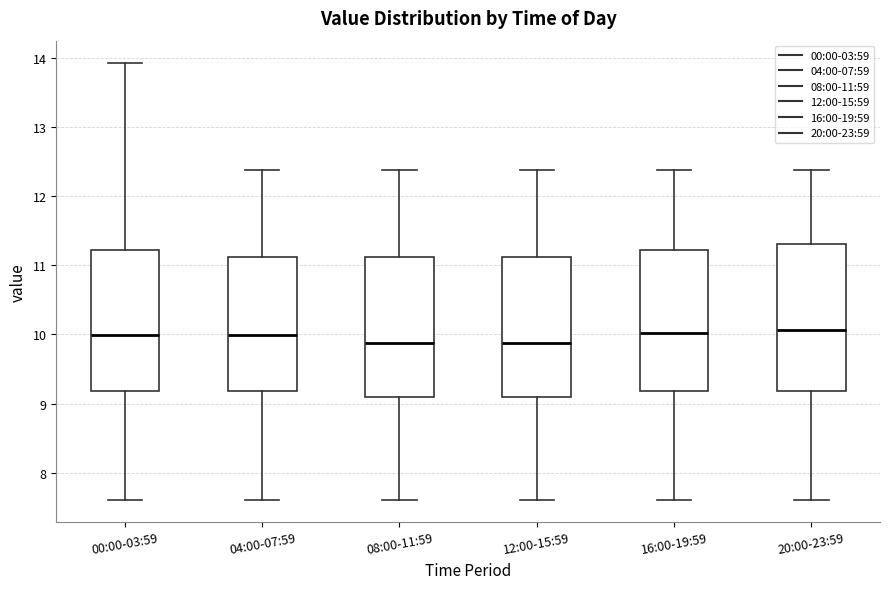

Reading left to right, transcribe this box plot: for each box, give where its median line is, the range the box spans, and where its two whiskers end, as read against the y-axis. The values are not printed on the chart, so give them approximately, as read against the axis.

00:00-03:59: median 10.0, box 9.2 to 11.2, whiskers 7.6 to 13.9
04:00-07:59: median 10.0, box 9.2 to 11.1, whiskers 7.6 to 12.4
08:00-11:59: median 9.9, box 9.1 to 11.1, whiskers 7.6 to 12.4
12:00-15:59: median 9.9, box 9.1 to 11.1, whiskers 7.6 to 12.4
16:00-19:59: median 10.0, box 9.2 to 11.2, whiskers 7.6 to 12.4
20:00-23:59: median 10.1, box 9.2 to 11.3, whiskers 7.6 to 12.4